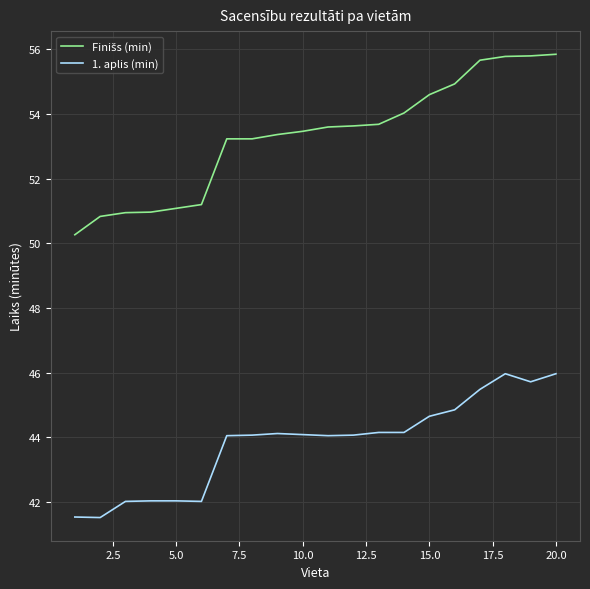

What is the smallest value displayed?

41.5